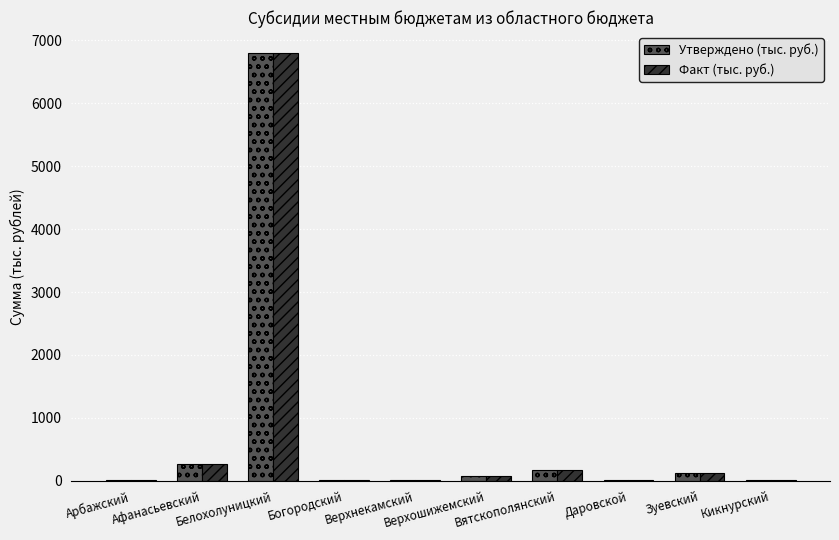

The value of Факт (тыс. руб.) at Верхошижемский is 71.7. True or false?

True